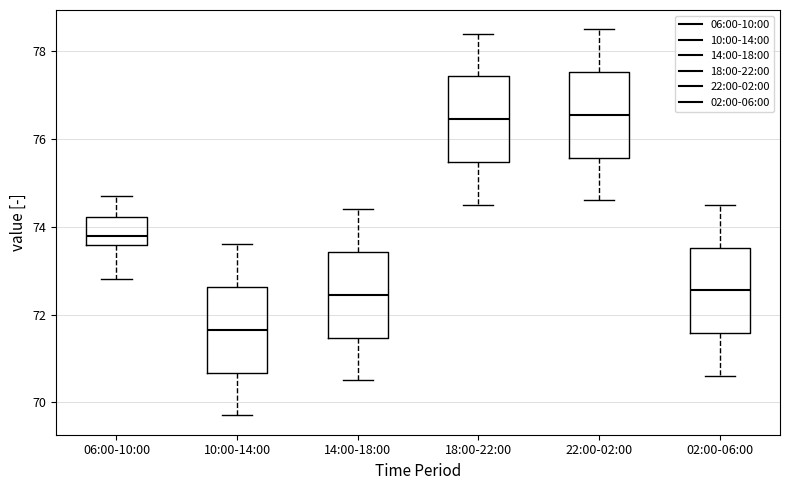

Reading left to right, transcribe this box plot: for each box, give where its median line is, the range the box spans, and where its two whiskers end, as read against the y-axis. The values are not printed on the chart, so give them approximately, as read against the axis.

06:00-10:00: median 73.8, box 73.6 to 74.2, whiskers 72.8 to 74.8
10:00-14:00: median 71.6, box 70.6 to 72.6, whiskers 69.8 to 73.6
14:00-18:00: median 72.4, box 71.4 to 73.4, whiskers 70.6 to 74.4
18:00-22:00: median 76.4, box 75.4 to 77.4, whiskers 74.6 to 78.4
22:00-02:00: median 76.6, box 75.6 to 77.6, whiskers 74.6 to 78.6
02:00-06:00: median 72.6, box 71.6 to 73.6, whiskers 70.6 to 74.6